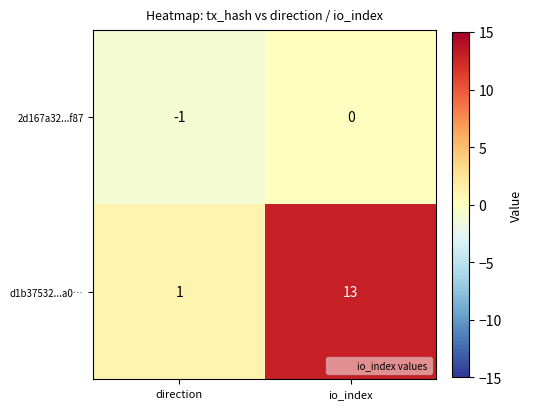

What is the sum of all d1b37532...a0… values?

14